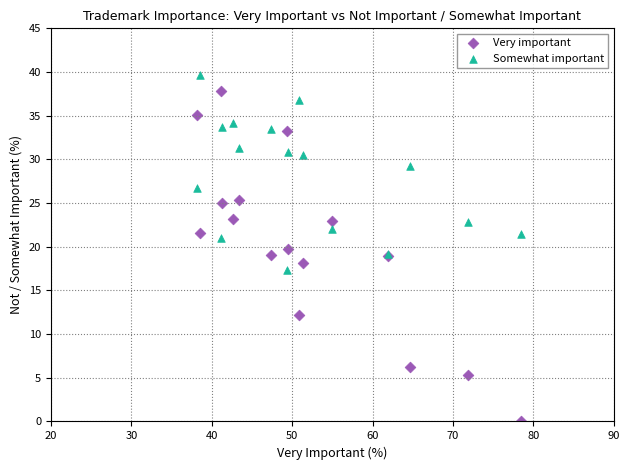

Which series reaches the maximum Y coordinate?

Somewhat important